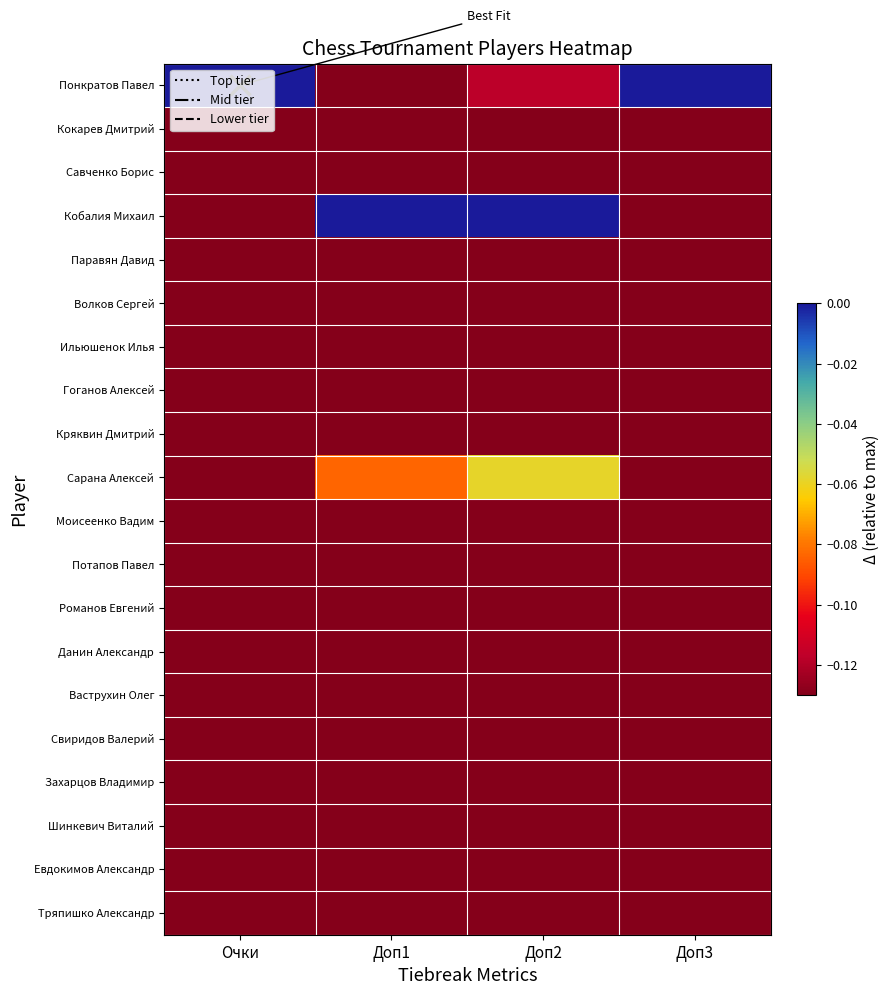

How many distinct data groups are displayed?

20